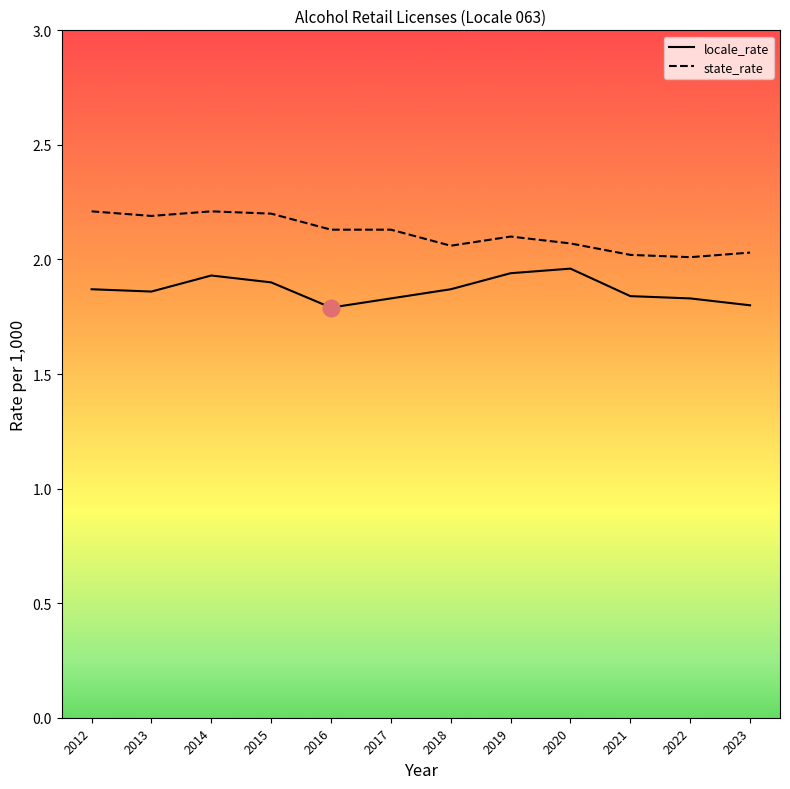

At 2013, list the series in order from largest to smallest.

state_rate, locale_rate